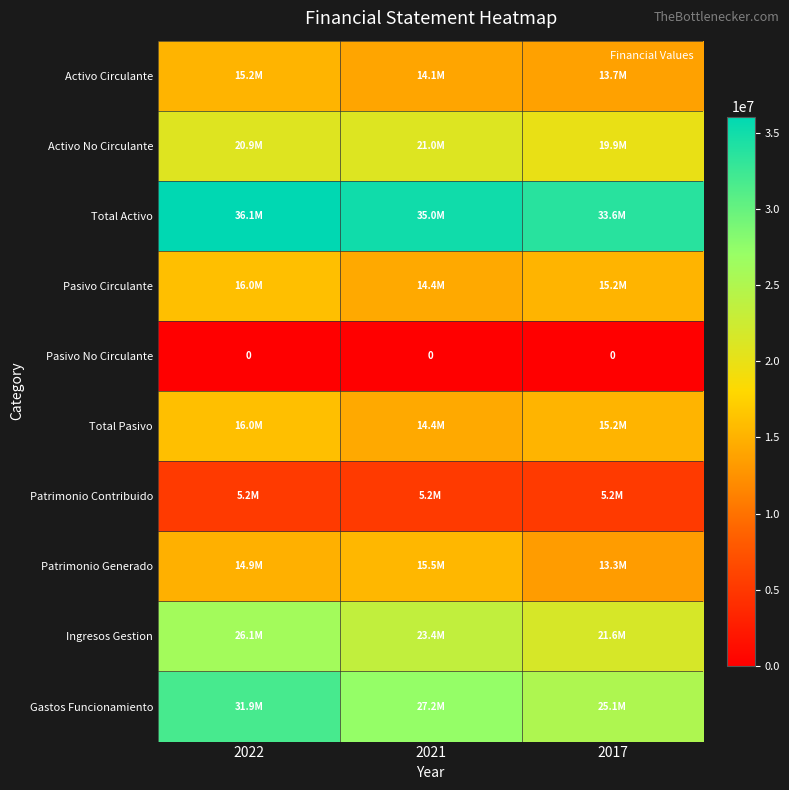

How many data points does each series have?

3